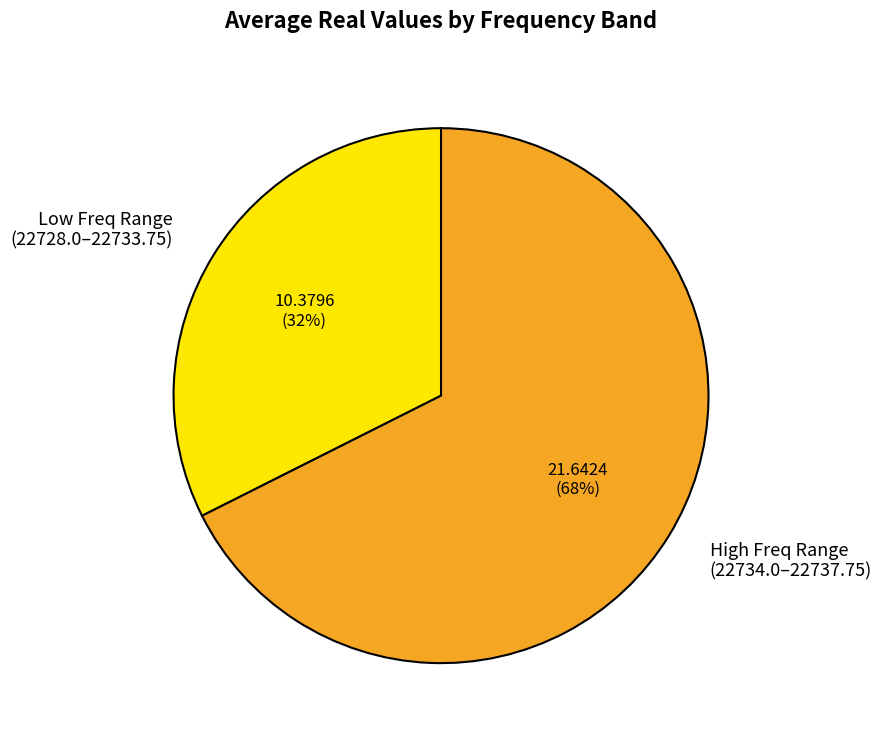

To the nearest percent, what is the average slice percentage?

50%